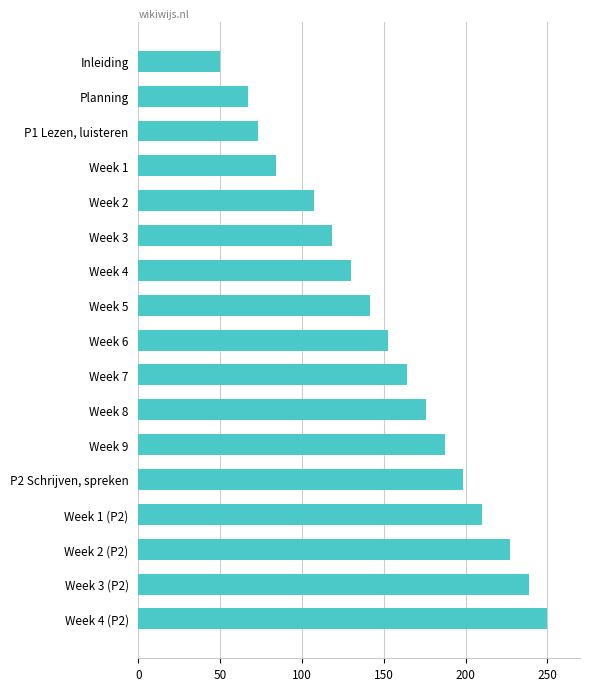

The value at Week 6 is 152.9. True or false?

True